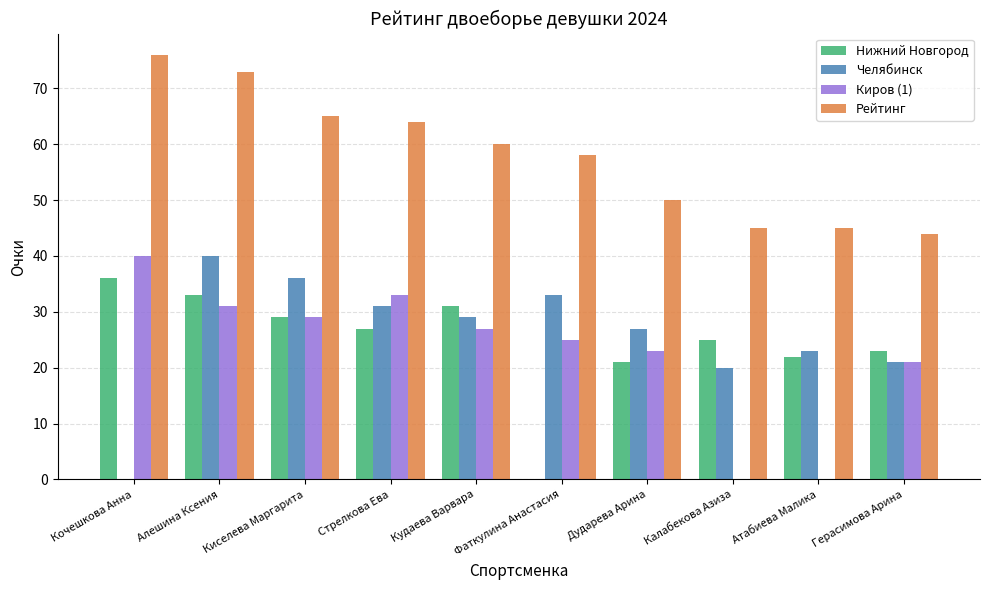

Reading left to right, transcribe all the data shown in this chart.

Нижний Новгород: 36	33	29	27	31	0	21	25	22	23
Челябинск: 0	40	36	31	29	33	27	20	23	21
Киров (1): 40	31	29	33	27	25	23	0	0	21
Рейтинг: 76	73	65	64	60	58	50	45	45	44